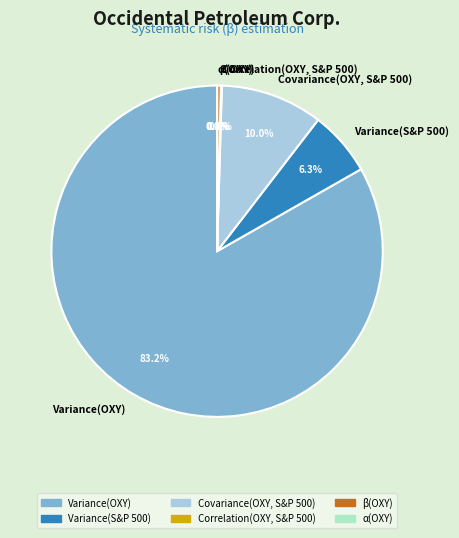

What is the largest slice in the pie chart?

Variance(OXY)